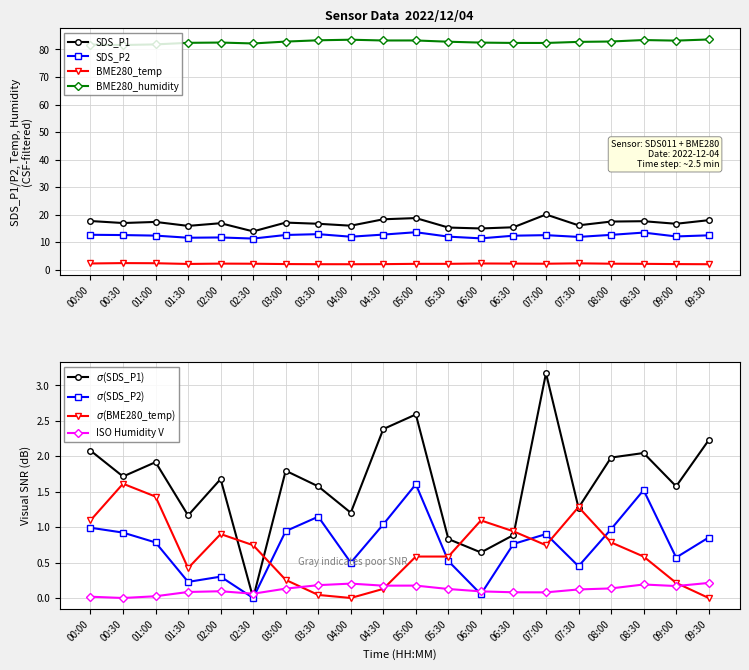

How many interior local peaks does the BME280_humidity series have?

4